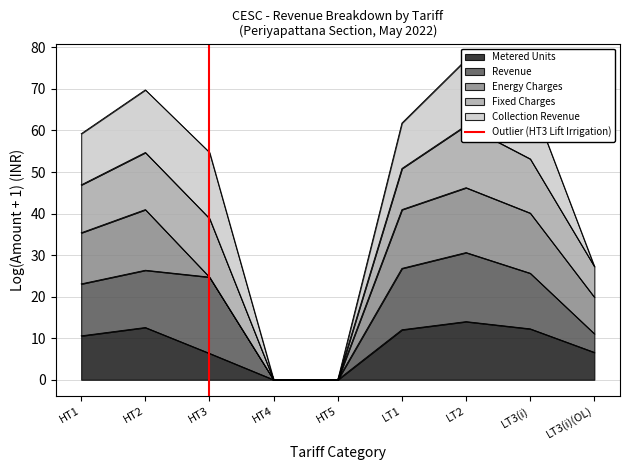

The value of Metered Units at LT2 is 9.0. True or false?

False